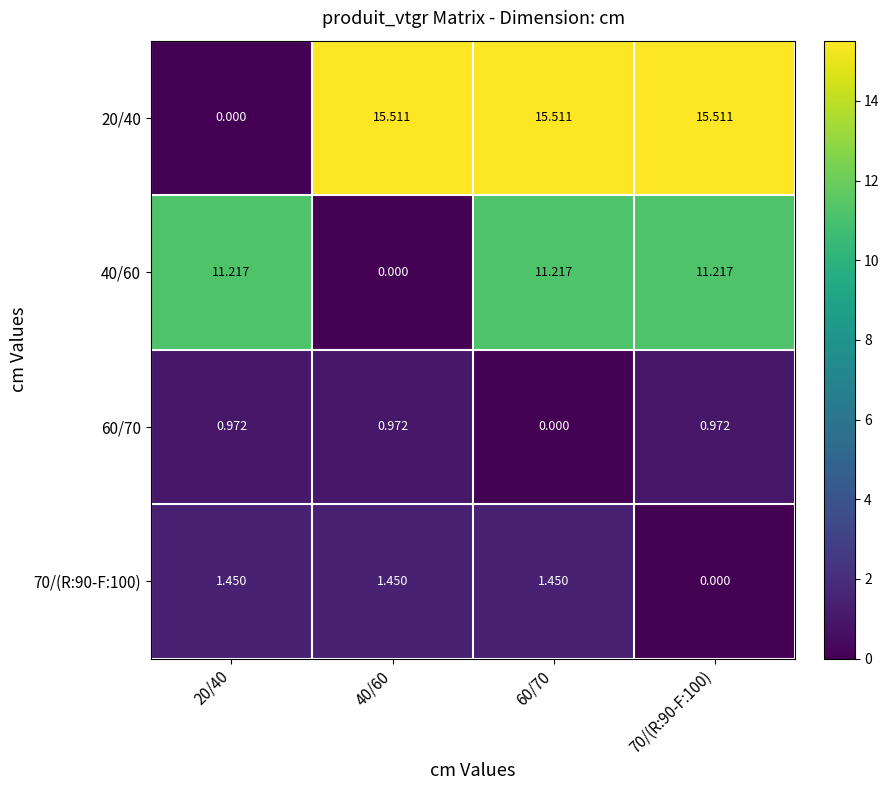

Is the value of 70/(R:90-F:100) at 40/60 greater than the value of 40/60 at 70/(R:90-F:100)?

No